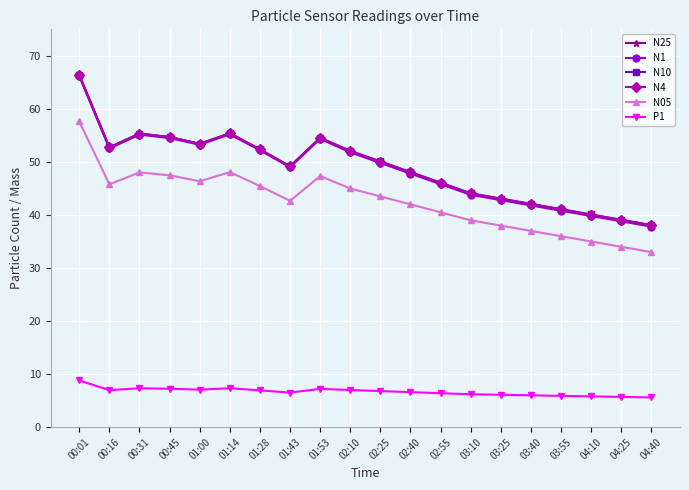

Is the value of P1 at 04:40 greater than the value of N25 at 03:55?

No